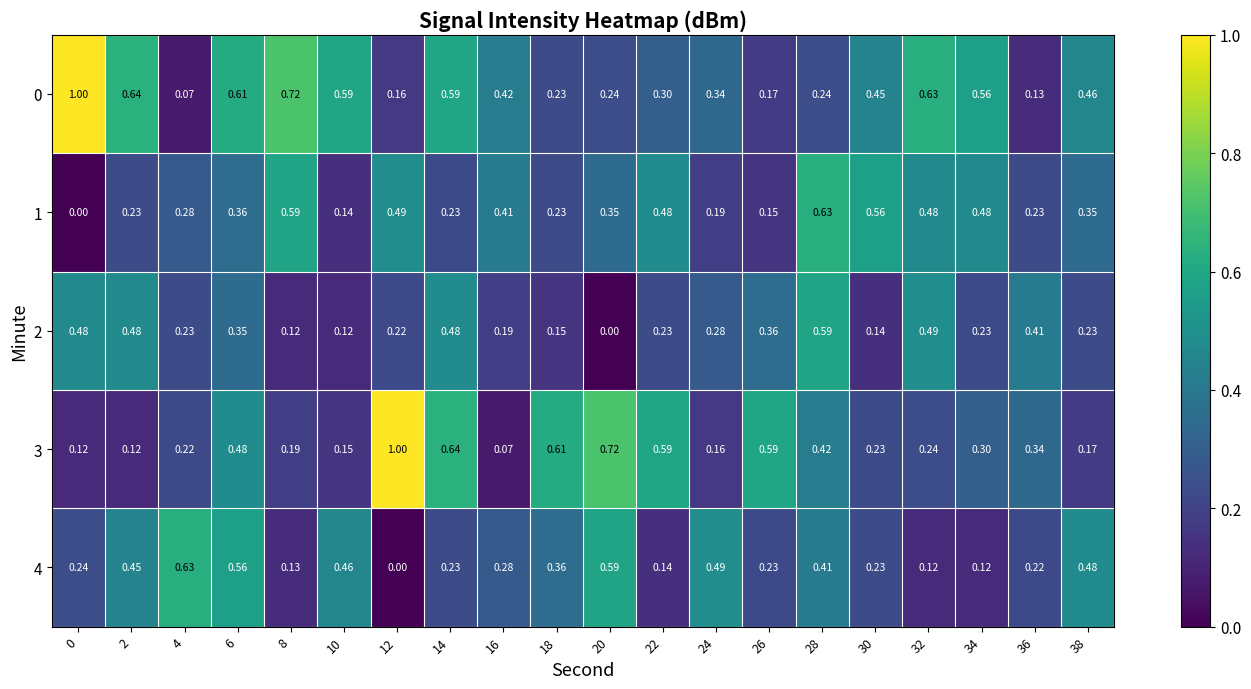

Is the value of 0 at 6 greater than the value of 1 at 18?

Yes